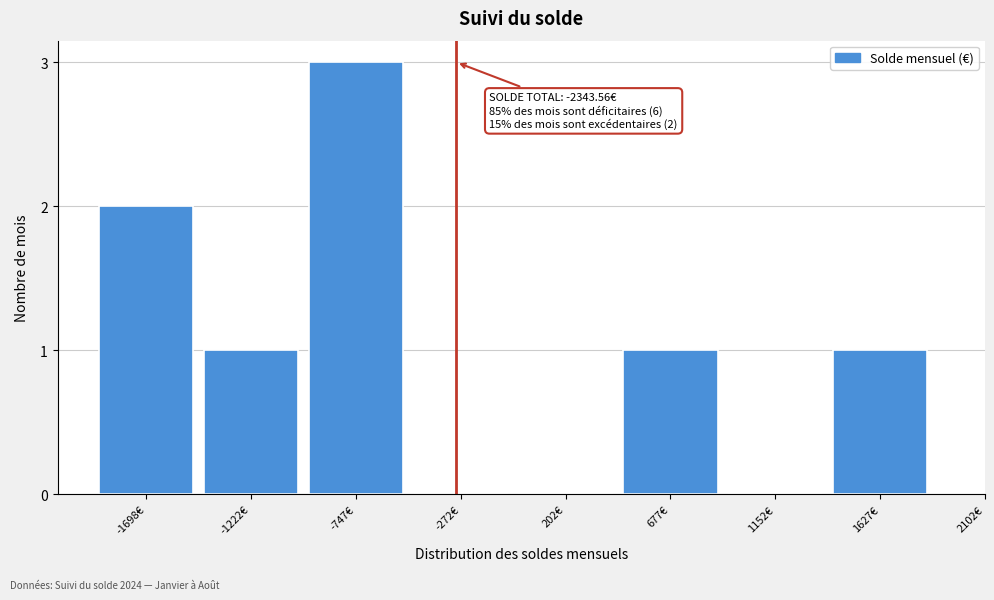

Reading left to right, transcribe all the data shown in this chart.

-1698€=2	-1222€=1	-747€=3	-272€=0	202€=0	677€=1	1152€=0	1627€=1